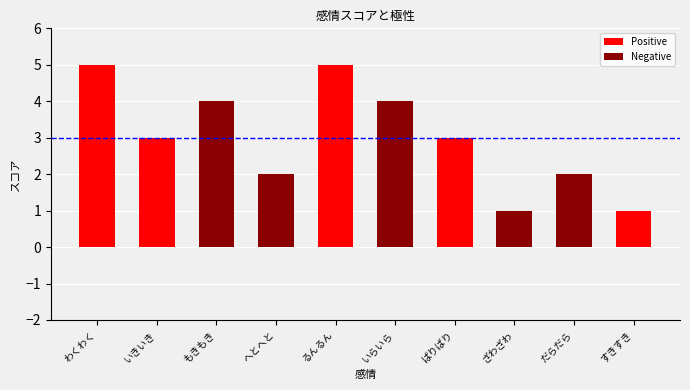

Rank the series by their maximum value, from highest to lowest.

Positive, Negative